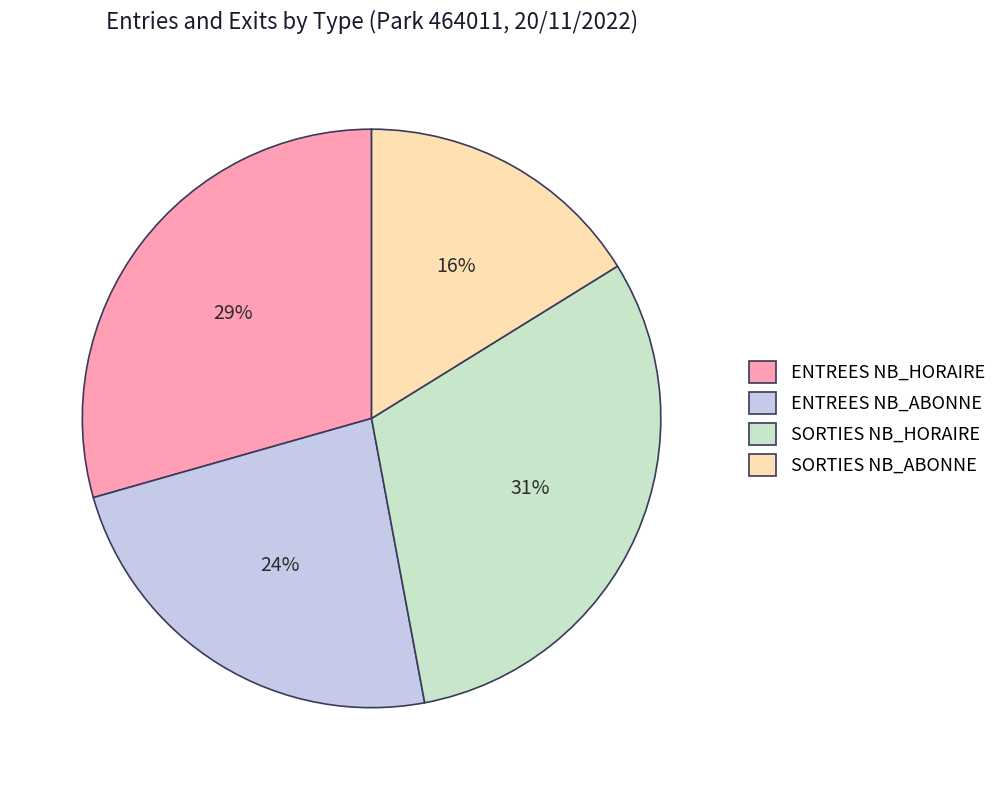

What percentage is the ENTREES NB_ABONNE slice, to the nearest percent?

24%